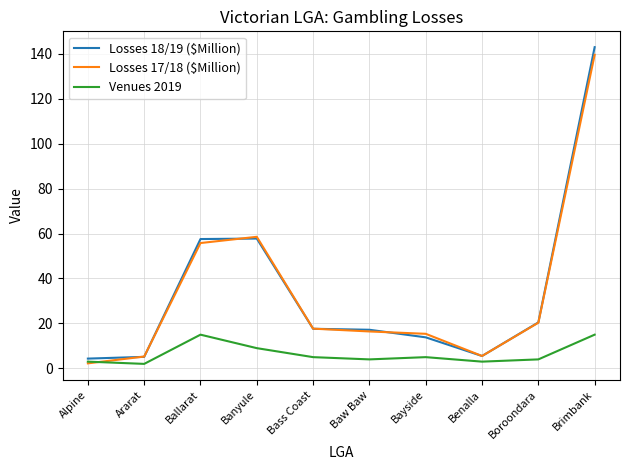

Read the Venues 2019 value at Banyule.

9.0